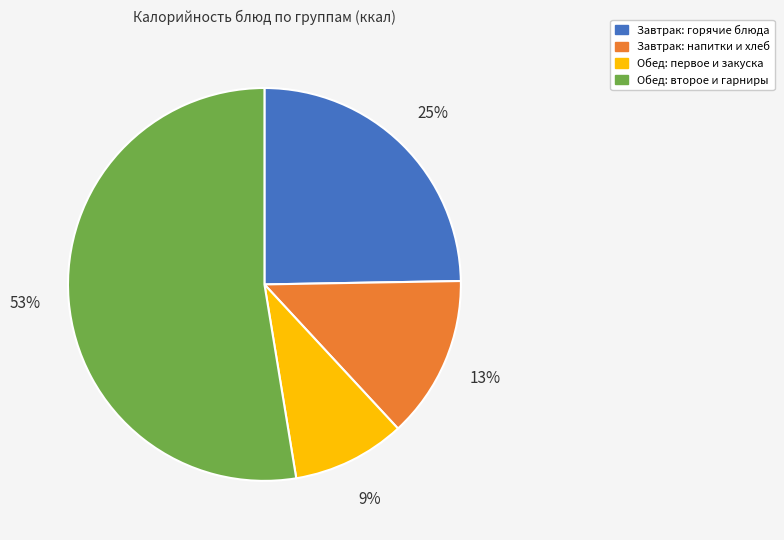

How many segments does this pie chart have?

4